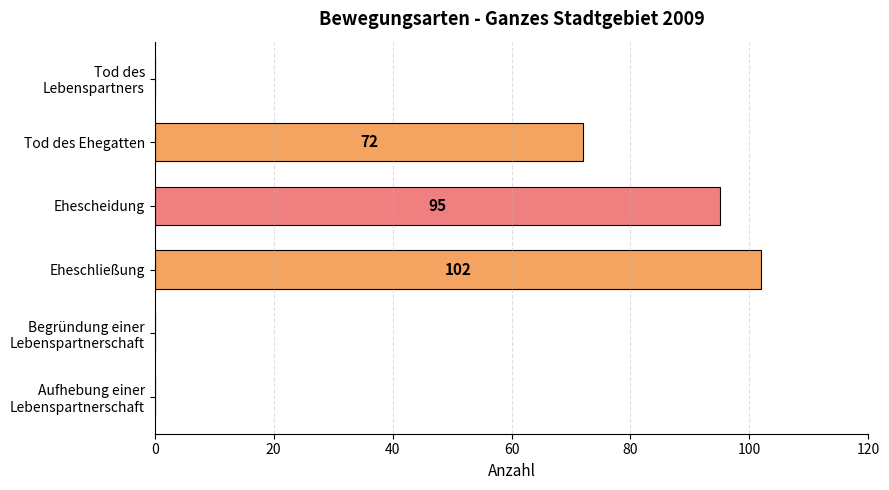

What is the sum of the values at Ehescheidung and Eheschließung?

197